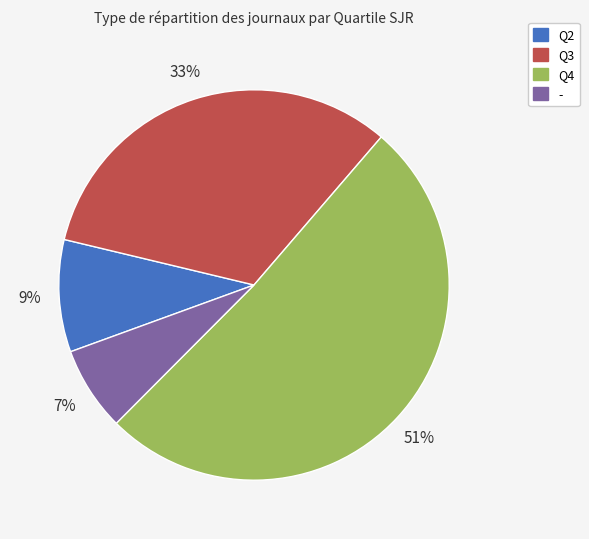

Combined, do Q2 and Q3 account for over 50%?

No